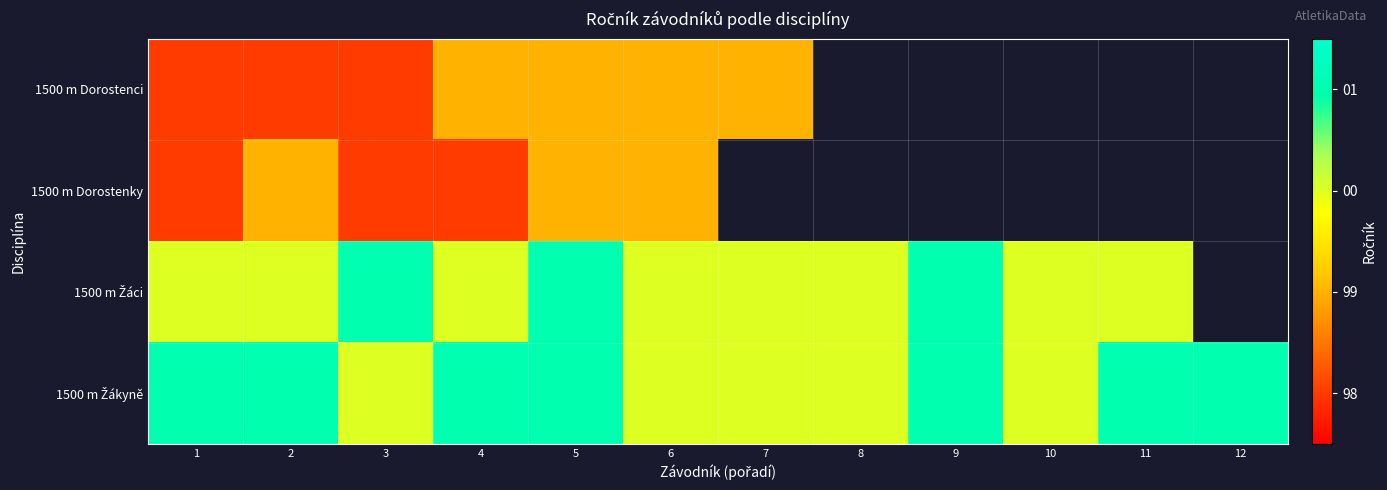

List the labels in order of 1500 m Žákyně value, largest first.

1, 2, 4, 5, 9, 11, 12, 3, 6, 7, 8, 10